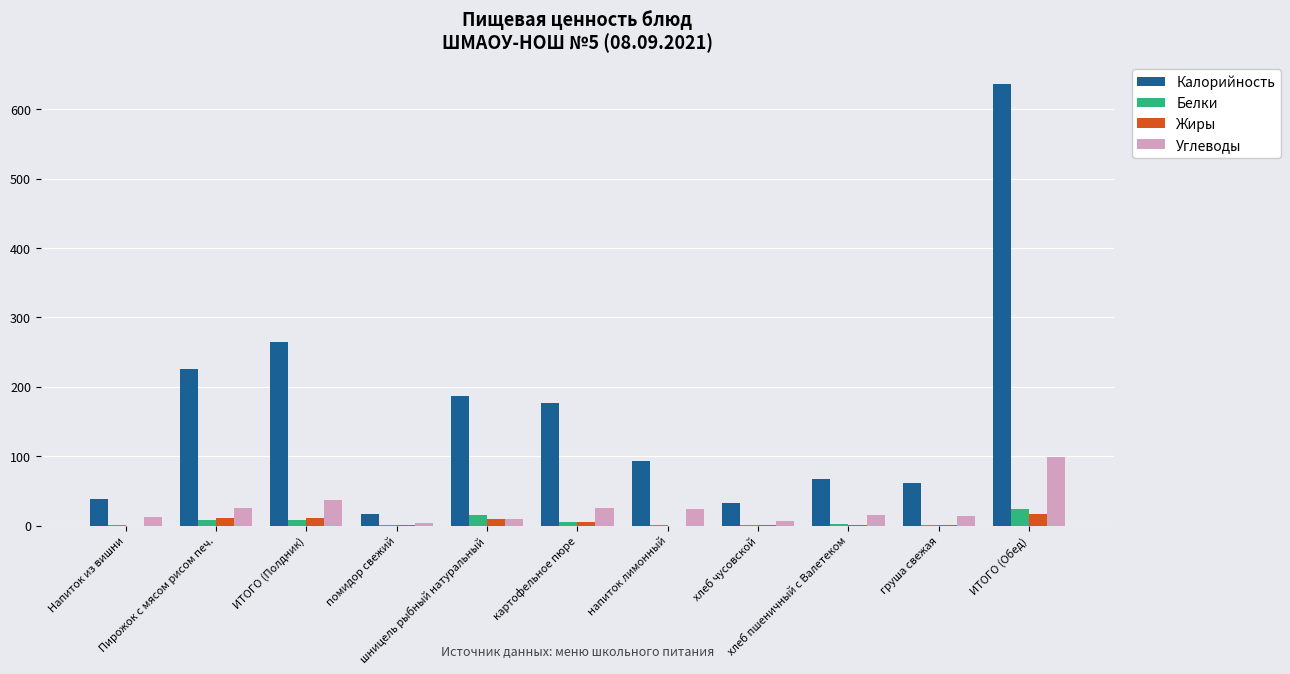

What is the difference between the Жиры values at картофельное пюре and хлеб пшеничный с Валетеком?

5.4